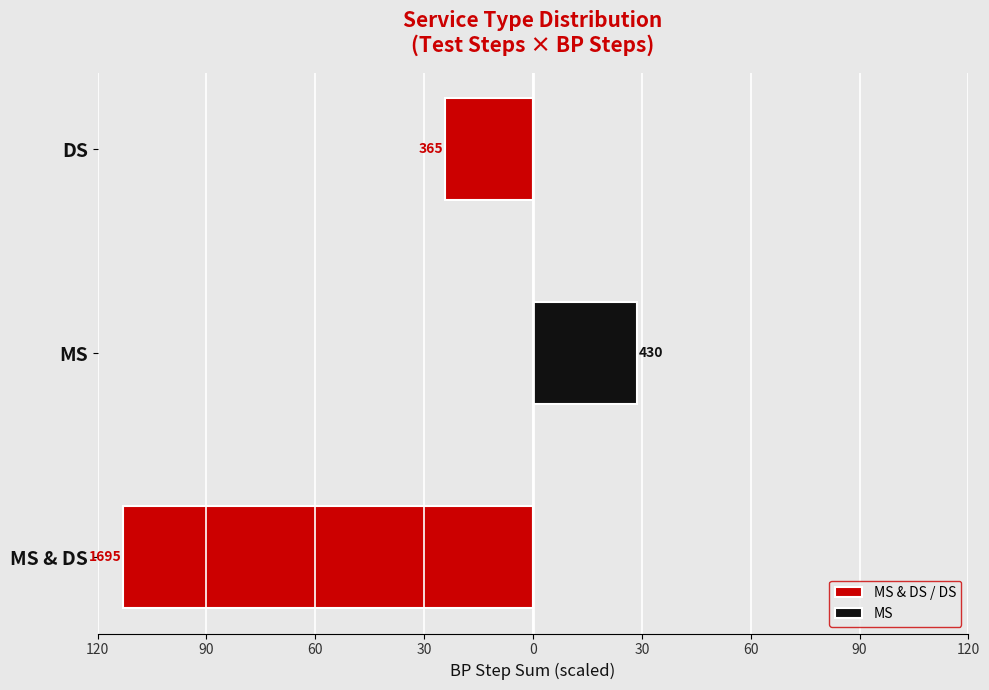

List the series in order of their peak value, lowest first.

MS & DS / DS, MS